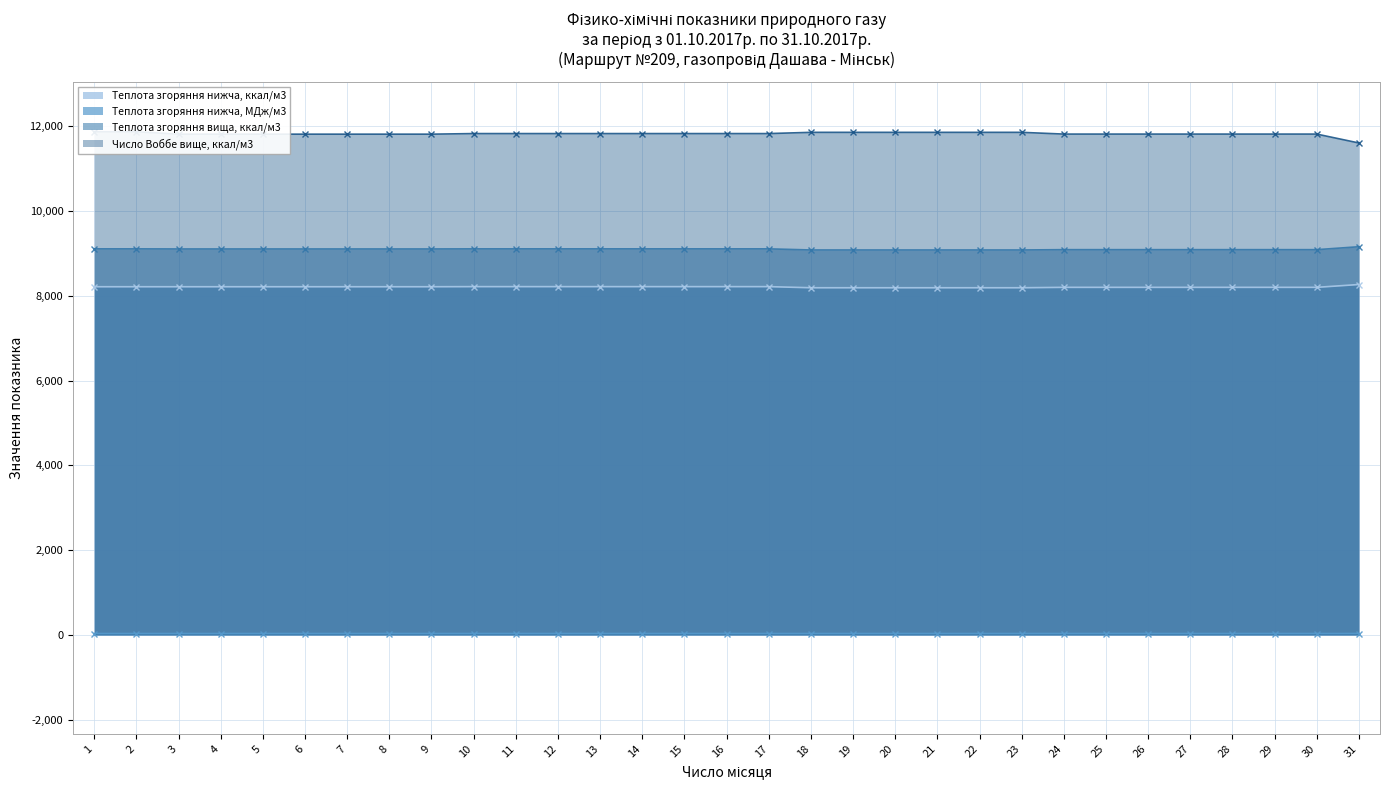

Does the chart display data point markers on the line(s)?

Yes